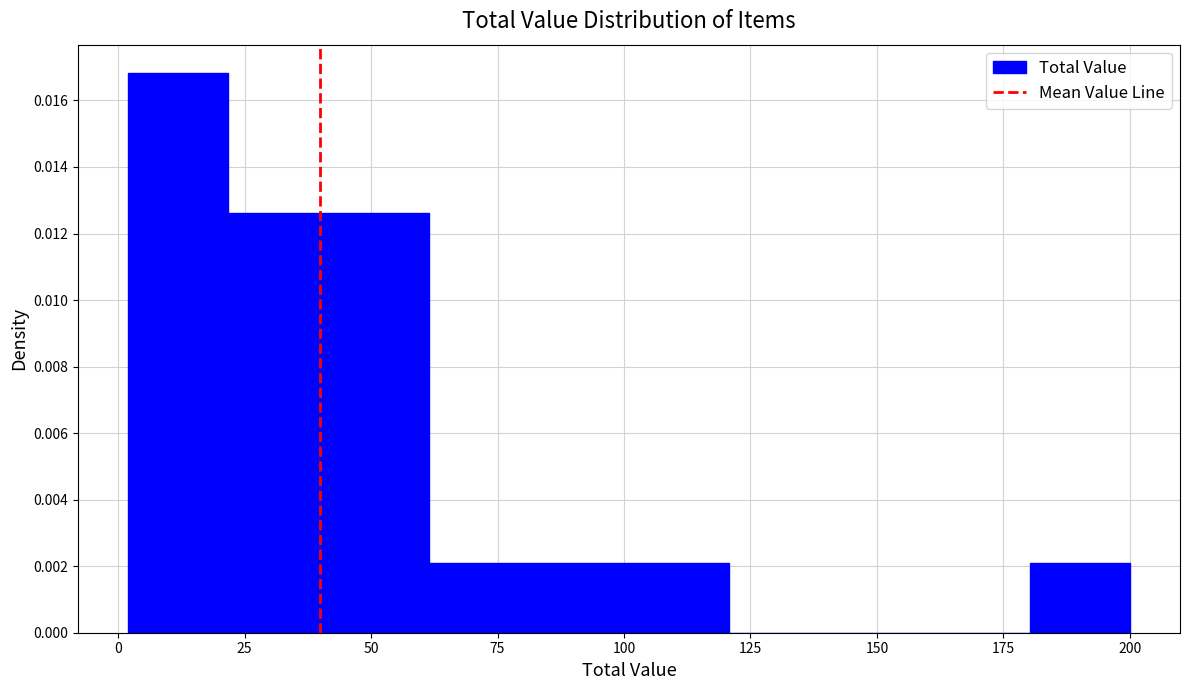

Around what value on the x-axis is the tallest bar? Give the approximate position of its centre, as read against the axis.

10